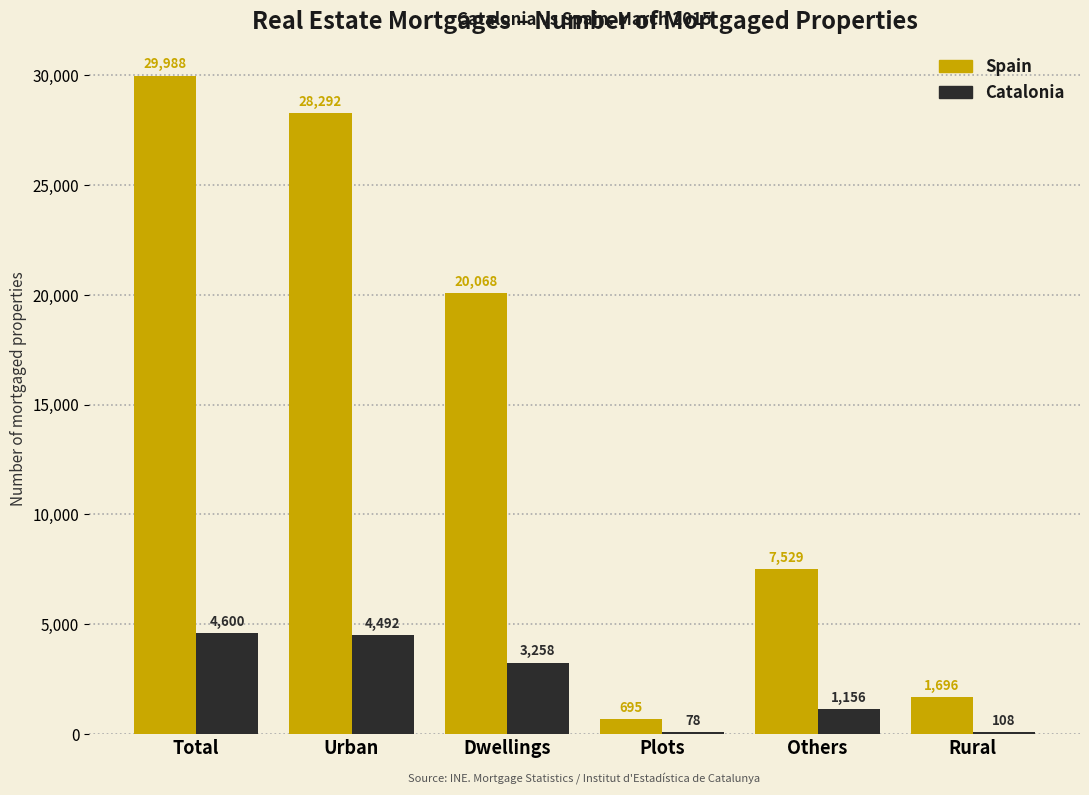

Reading left to right, extract all data points from this chart.

Spain: Total=29988	Urban=28292	Dwellings=20068	Plots=695	Others=7529	Rural=1696
Catalonia: Total=4600	Urban=4492	Dwellings=3258	Plots=78	Others=1156	Rural=108